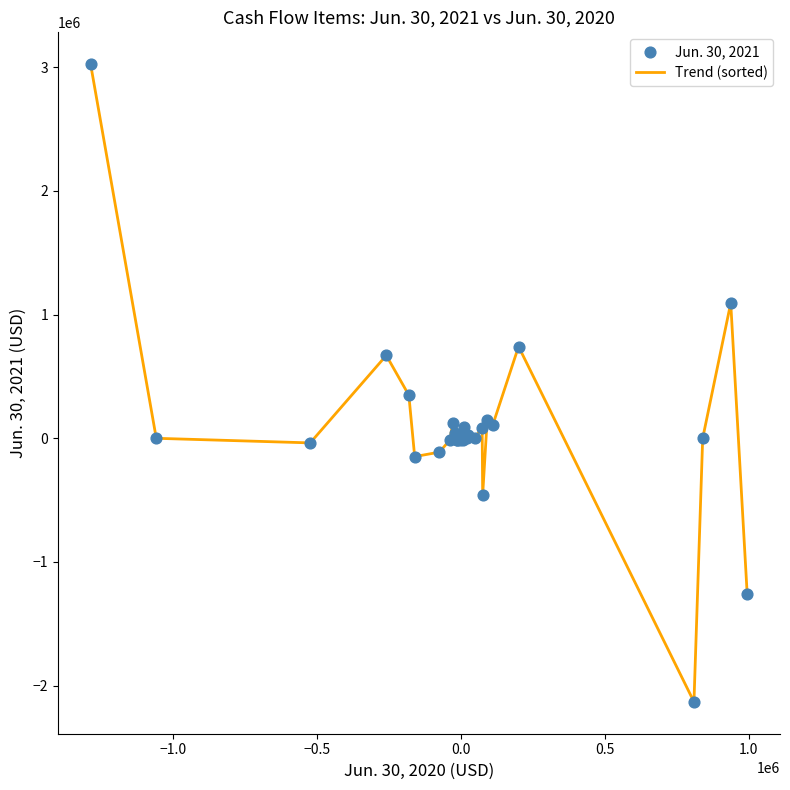

What is the maximum value shown in the chart?

3023963